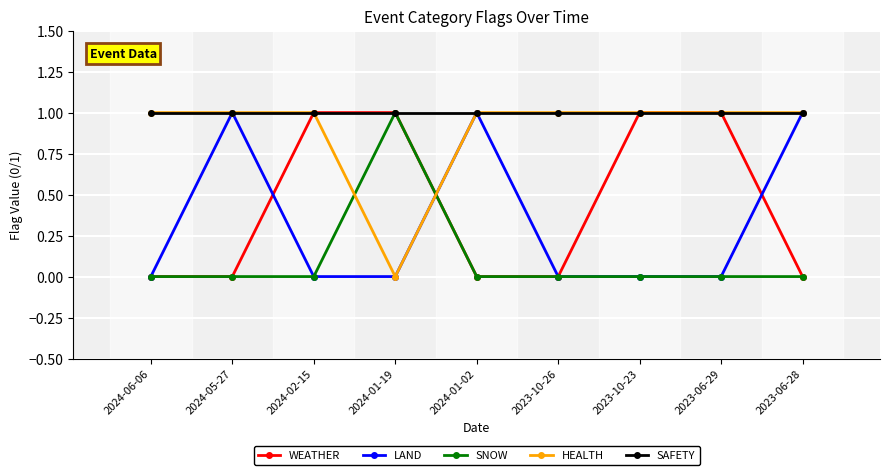

How many lines are shown in the chart?

5